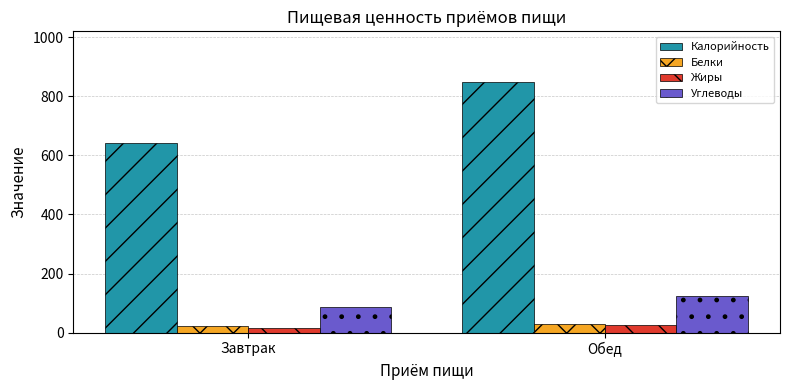

Which category has the lowest value in the Калорийность series?

Завтрак